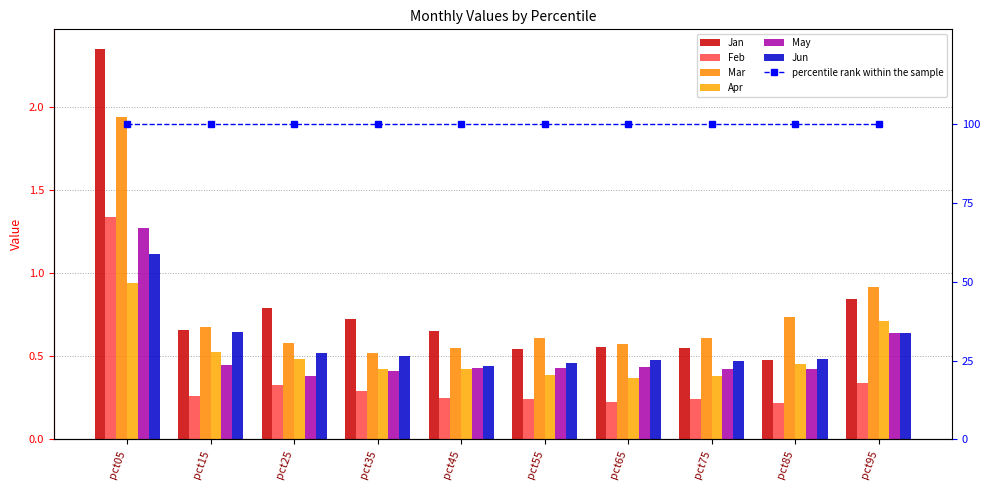

What is the highest value of the Mar series?

1.9